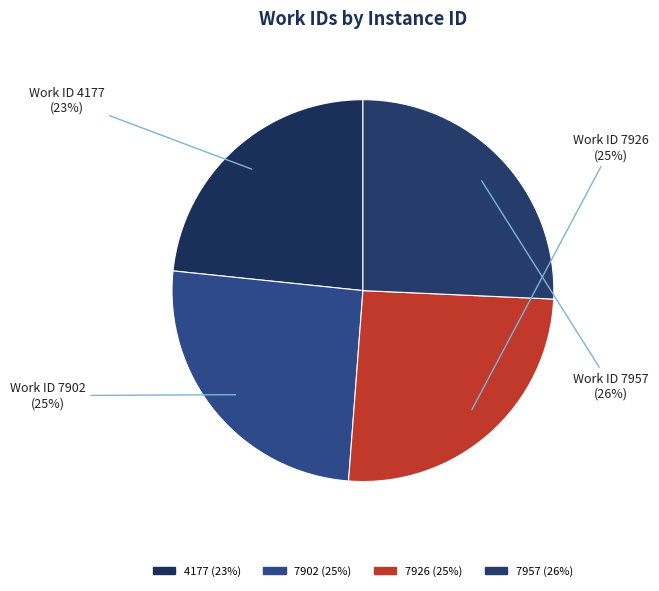

Rank the categories by value from highest to lowest.

7957, 7926, 7902, 4177